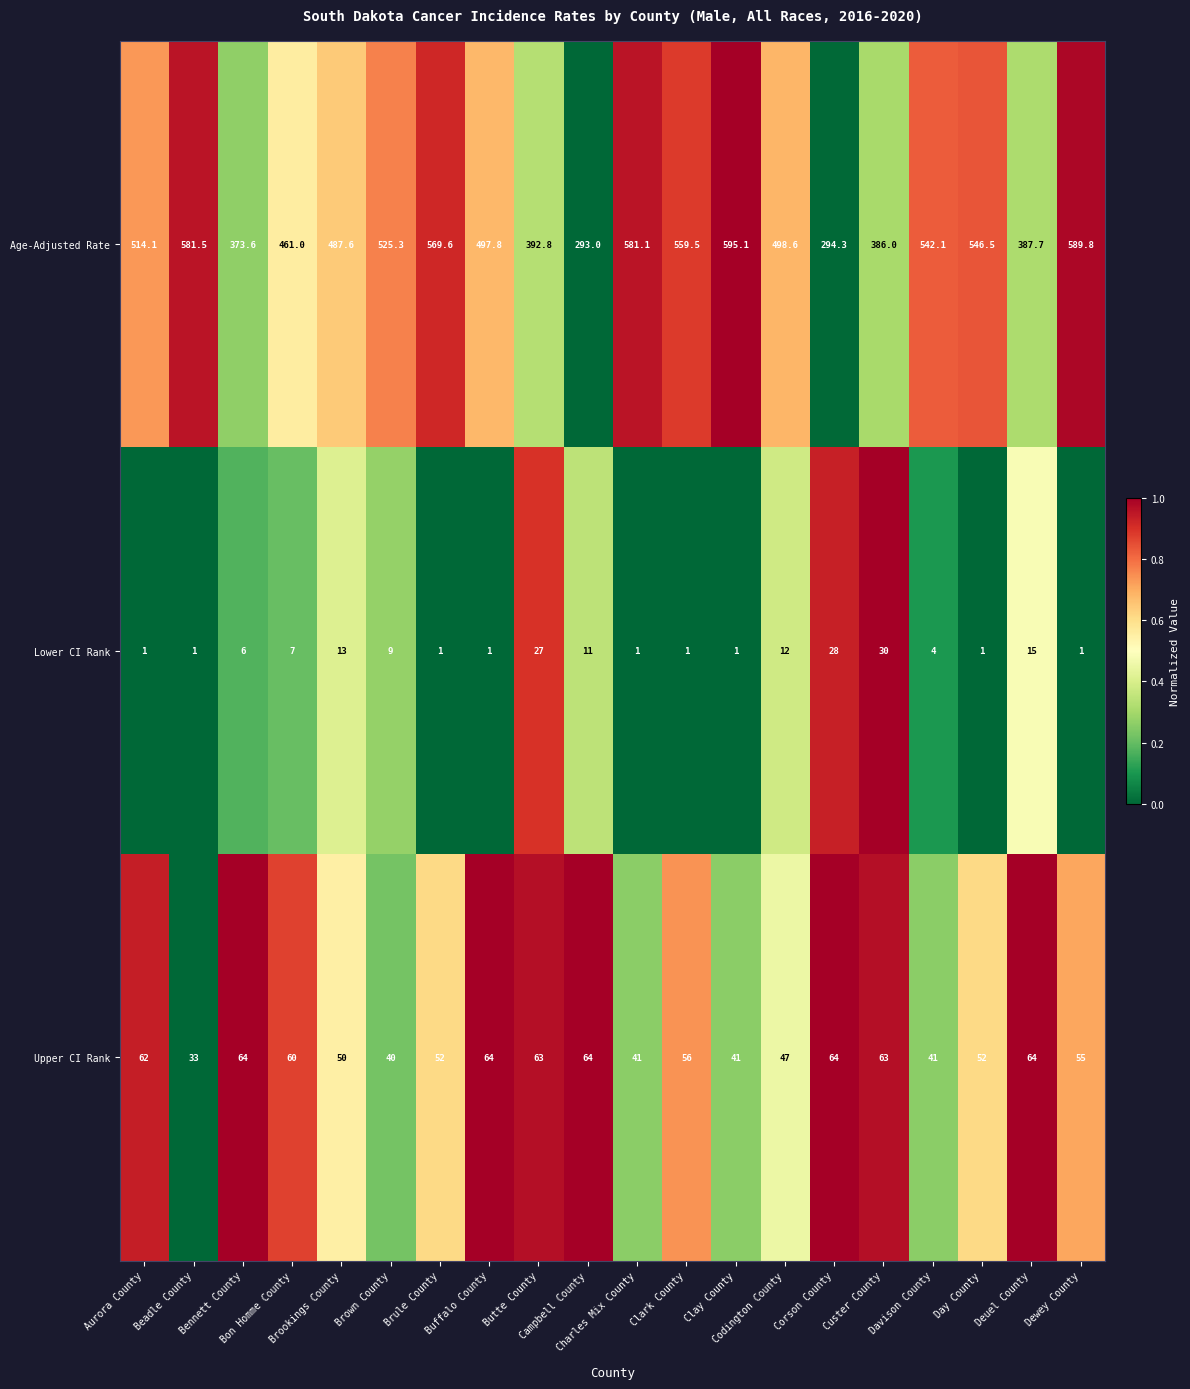

Rank the series by their maximum value, from highest to lowest.

Age-Adjusted Rate, Upper CI Rank, Lower CI Rank